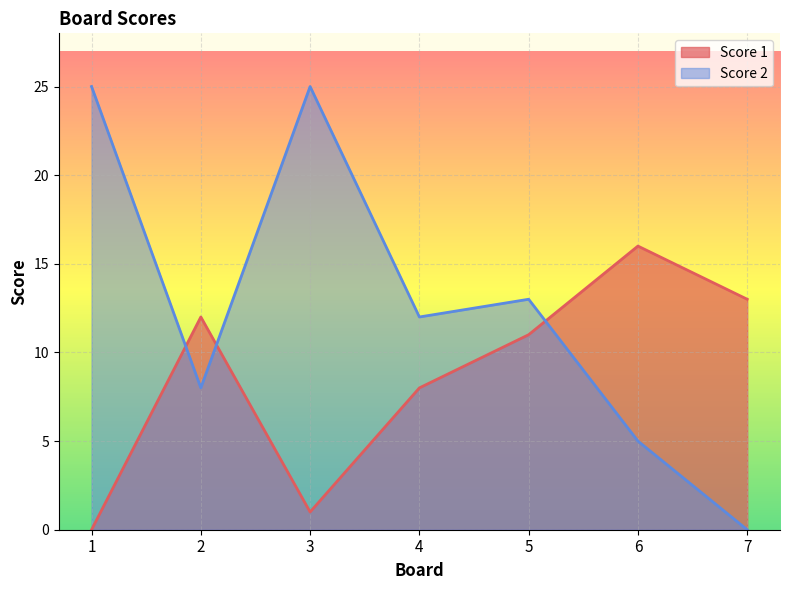

Reading left to right, what are all the values shown in this chart?

Score 1: 1=0	2=12	3=1	4=8	5=11	6=16	7=13
Score 2: 1=25	2=8	3=25	4=12	5=13	6=5	7=0